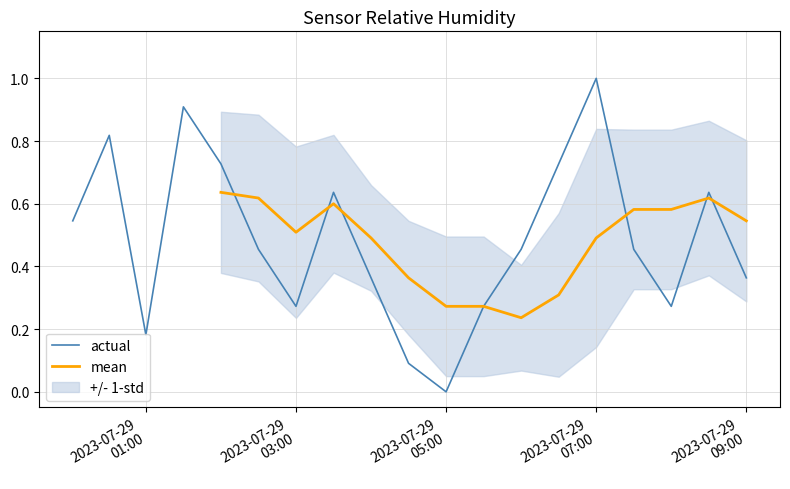

What is the maximum value for actual?

1.0